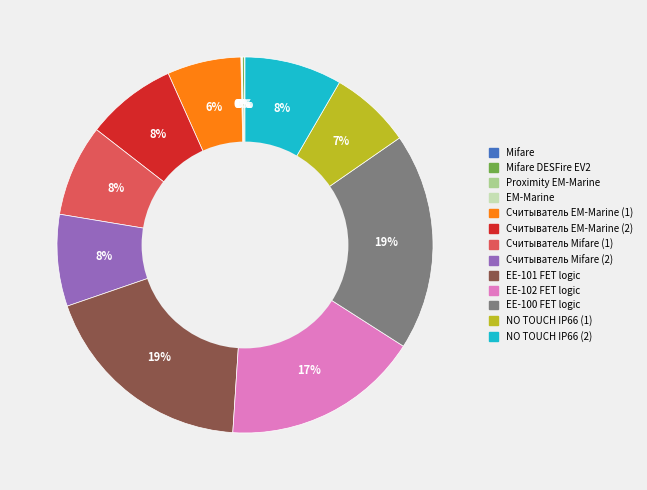

Does any single category account for the majority?

No